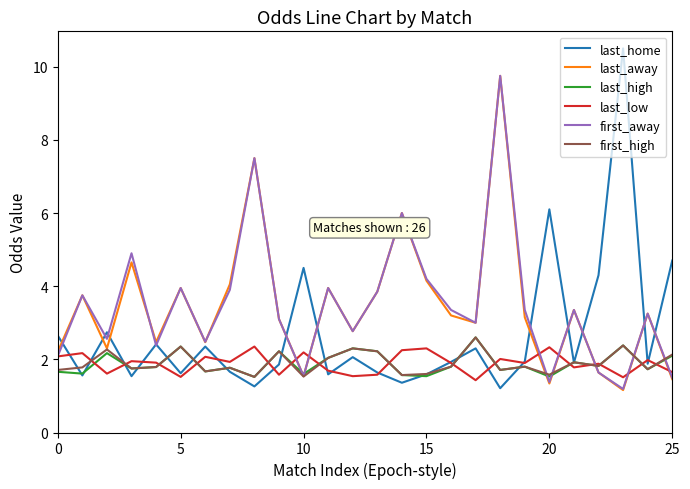

What is the highest value of the first_high series?

2.6